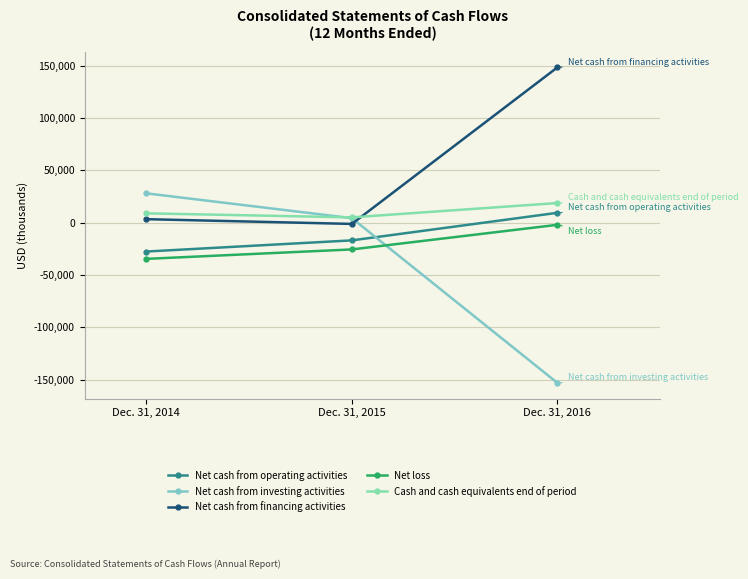

Which category has the lowest value in the Cash and cash equivalents end of period series?

Dec. 31, 2015